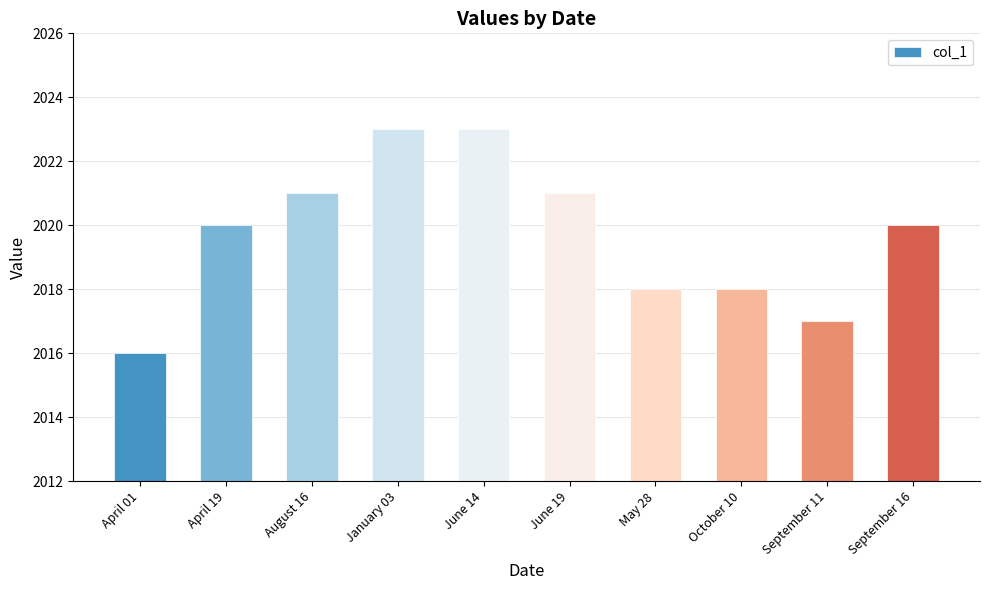

Count the values in the range 2018 to 2021.

6